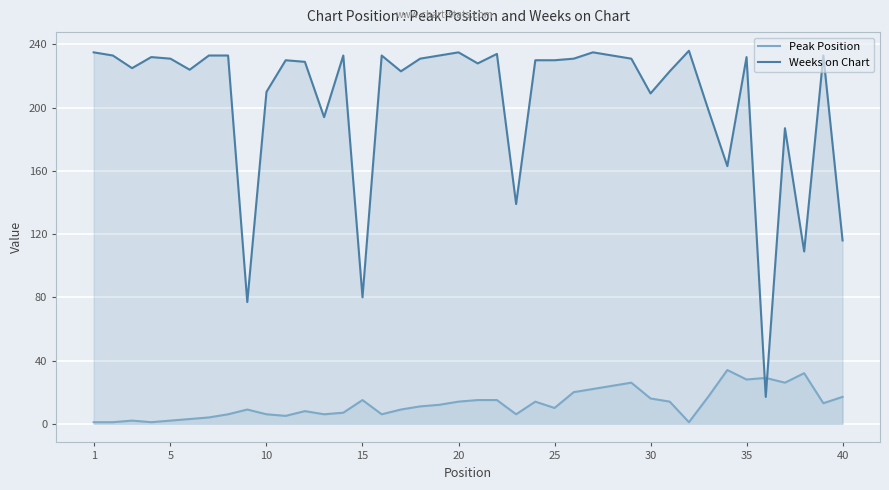

After their last crossing, which series has the higher values: Weeks on Chart or Peak Position?

Weeks on Chart